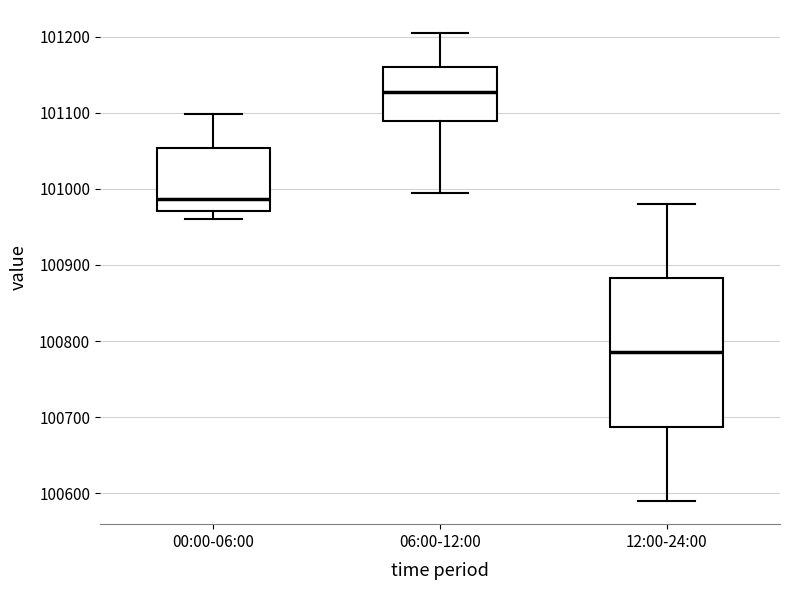

Comparing the boxes themselves (not the whiskers), which one is the tallest?

12:00-24:00